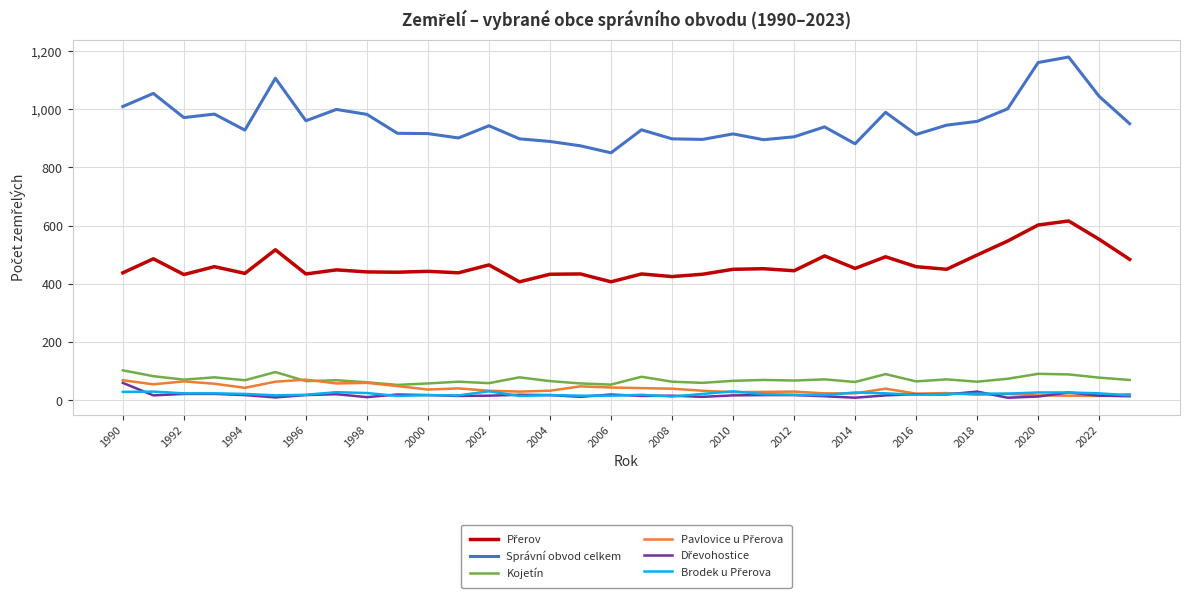

What is the maximum value shown in the chart?

1179